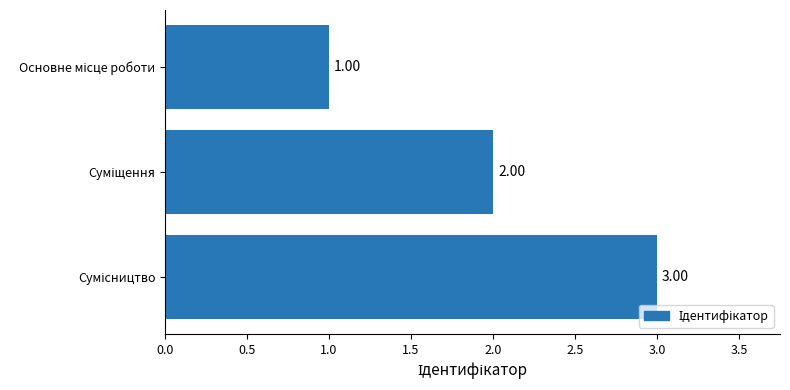

What is the smallest value displayed?

1